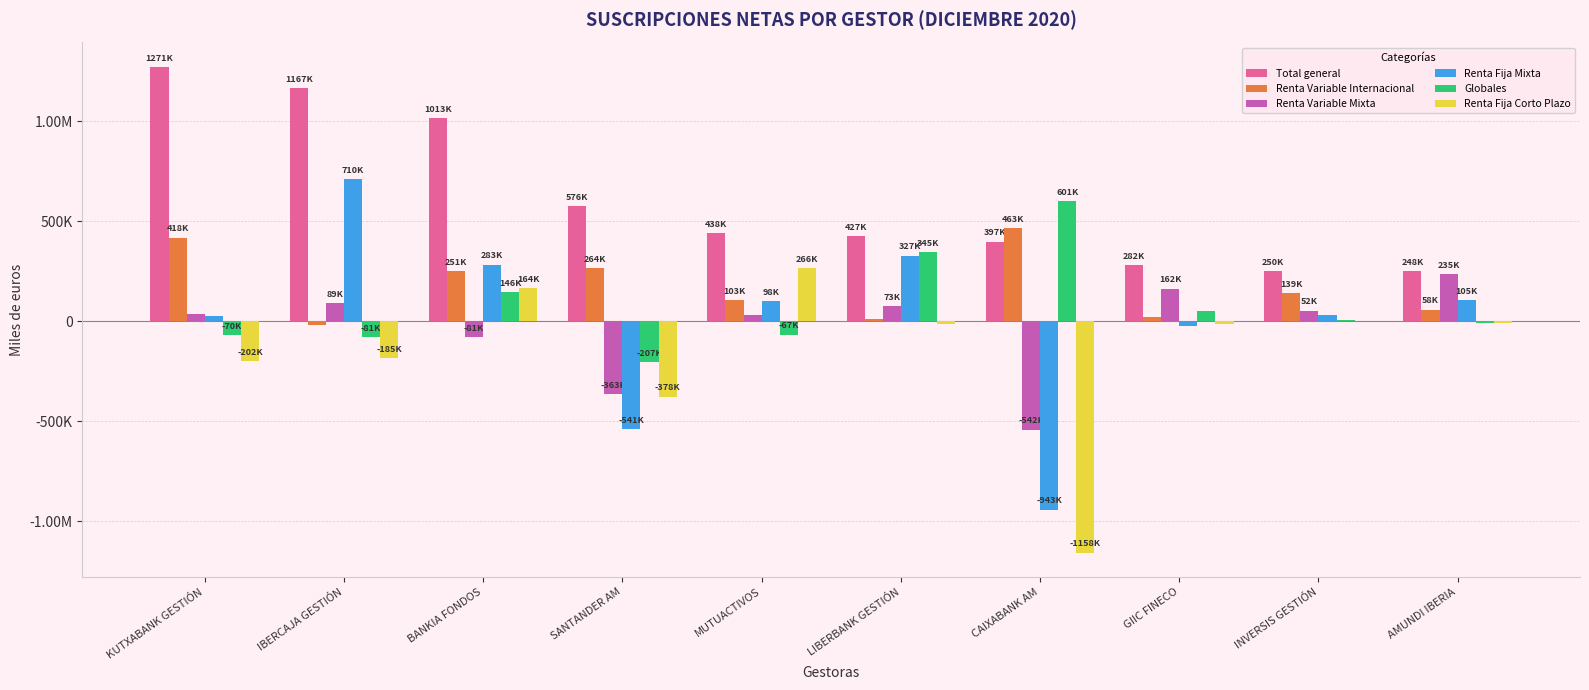

What is the label of the 4th bar from the right?

CAIXABANK AM